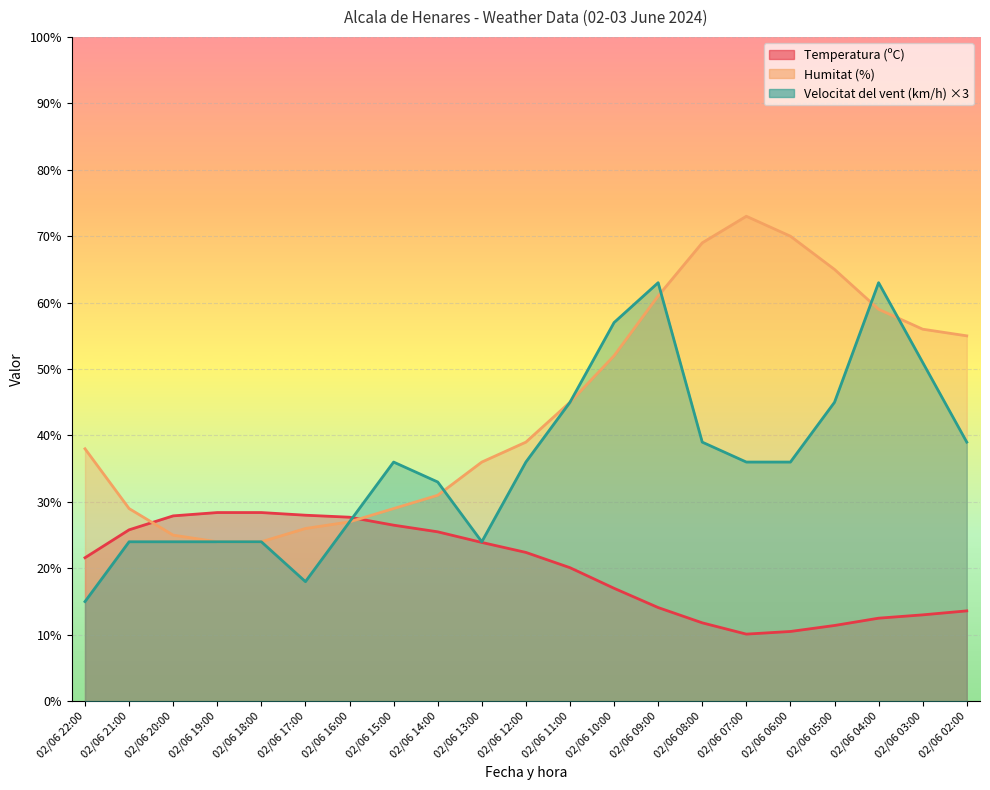

Rank the series by their average value, from highest to lowest.

Humitat (%), Velocitat del vent (km/h), Temperatura (ºC)